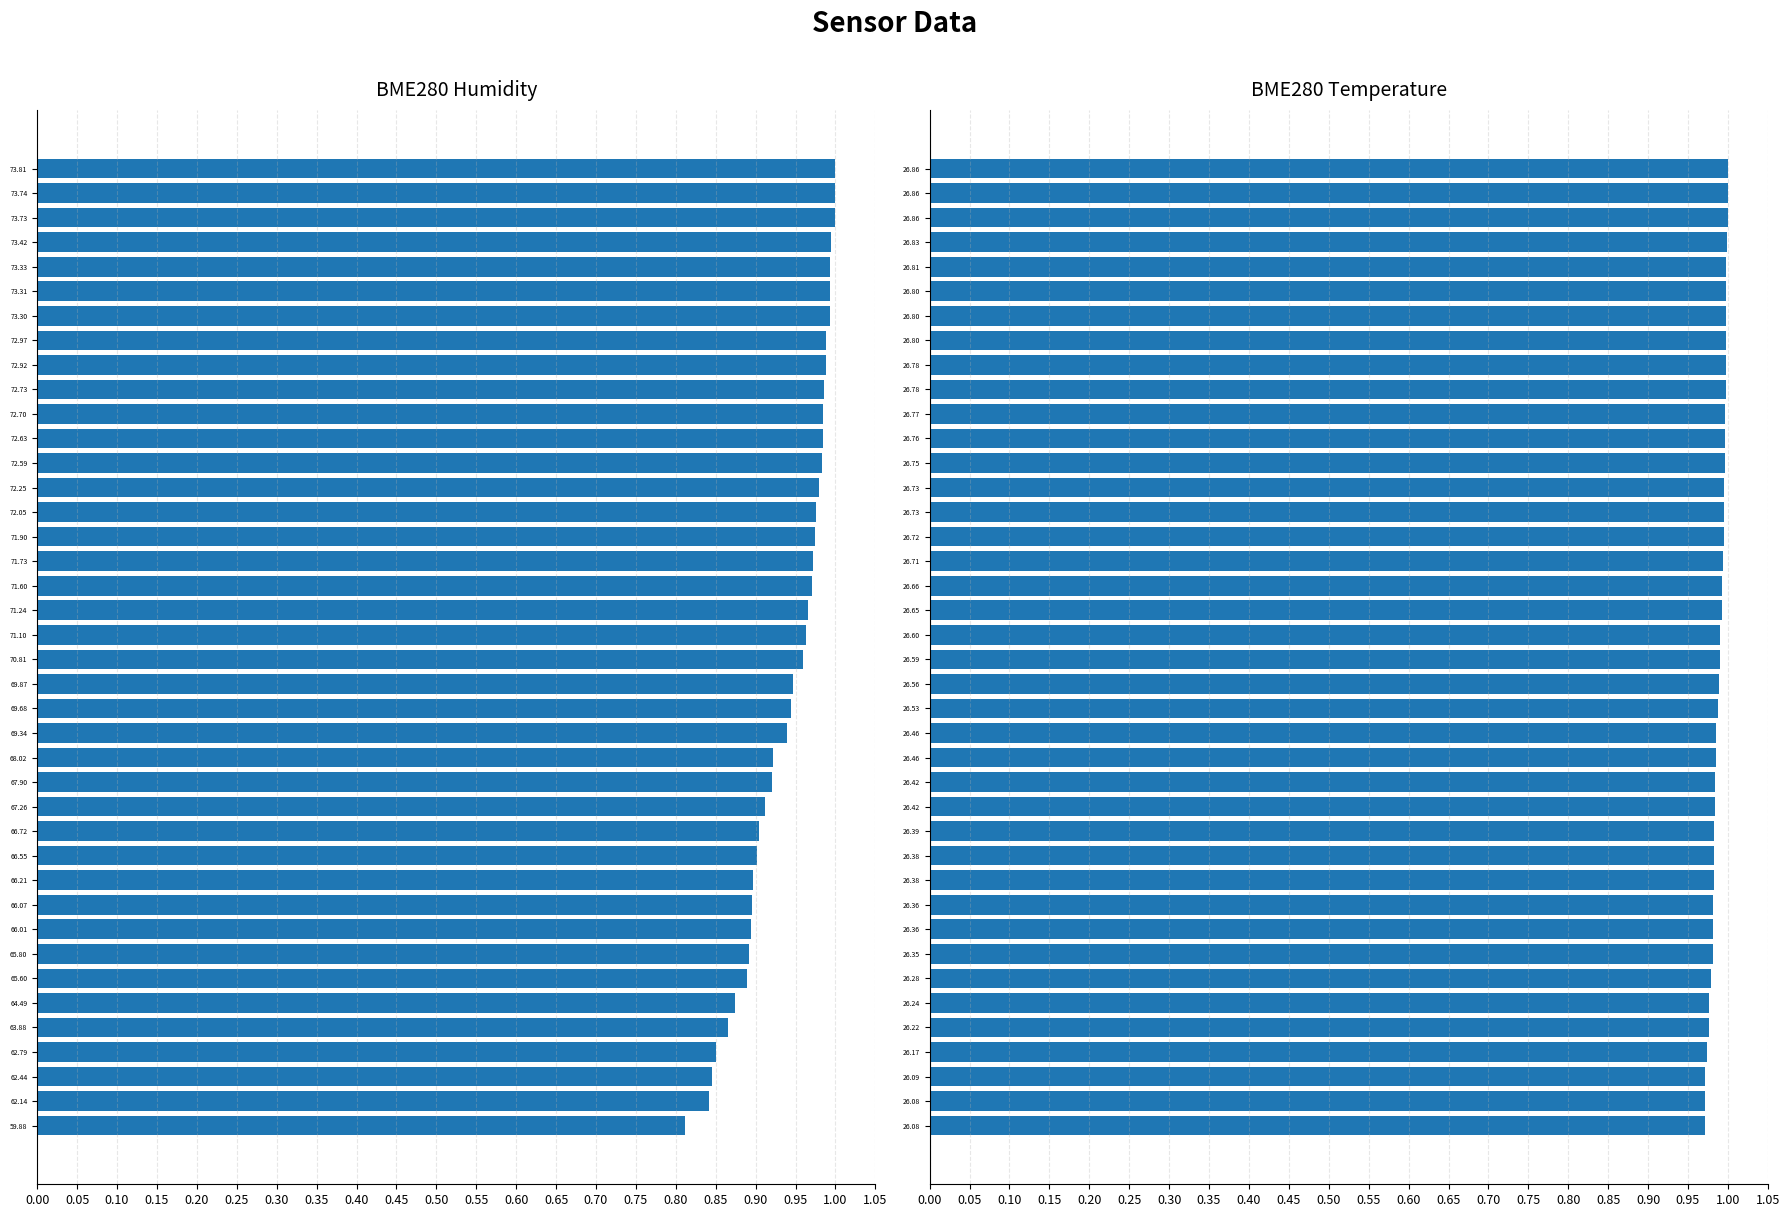

At how many categories does at least one series exceed 0?

40